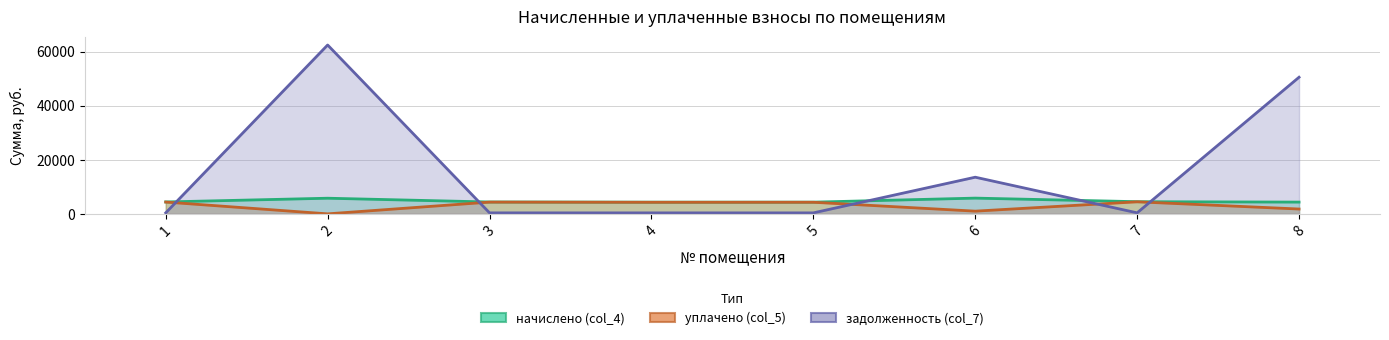

How many interior local peaks does the начислено (col_4) series have?

2